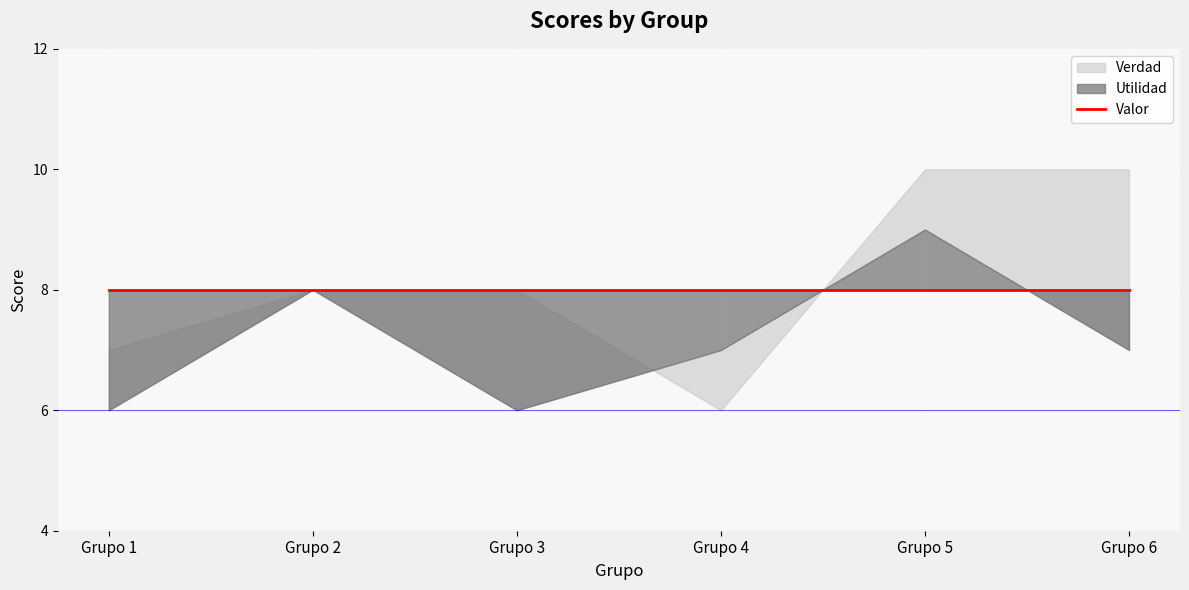

Count the Utilidad values in the range 6 to 8.

5